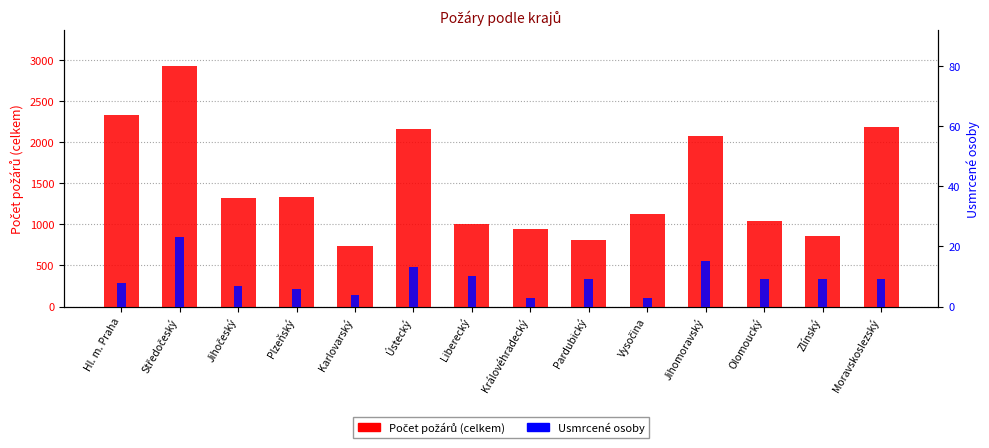

What is the difference between the highest and lowest values at Olomoucký?

1031